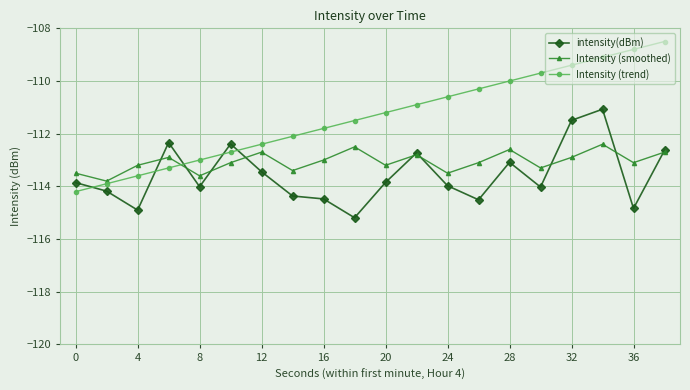

How many categories are shown in the chart?

20